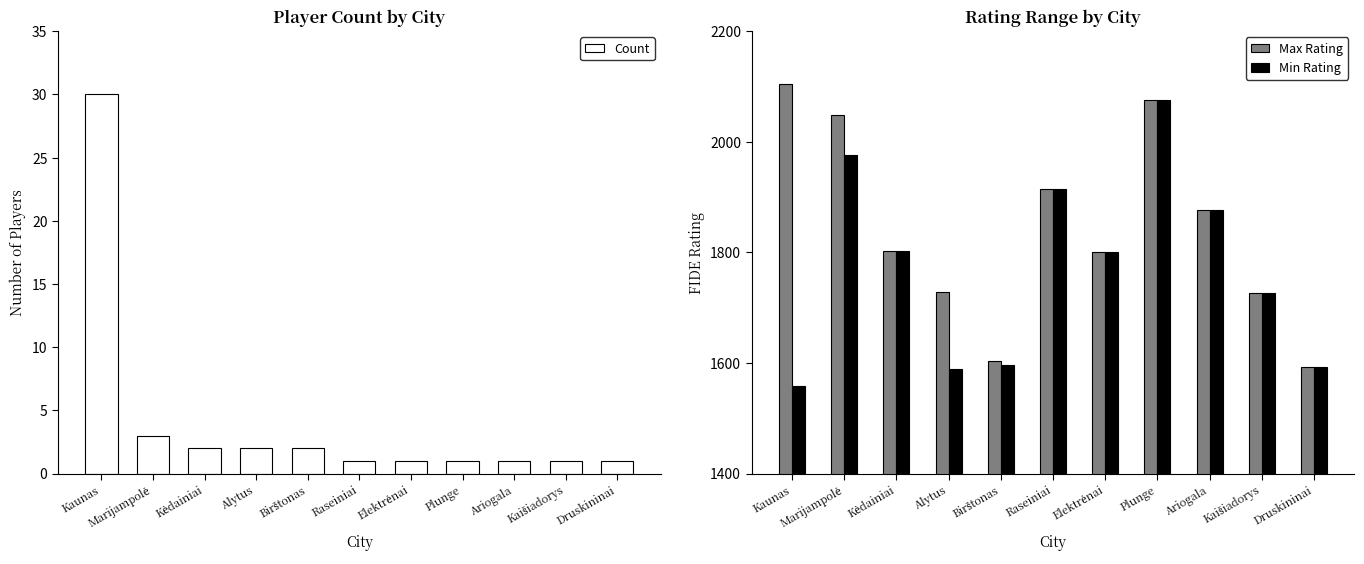

At which label is Max Rating closest to 1848?

Ariogala